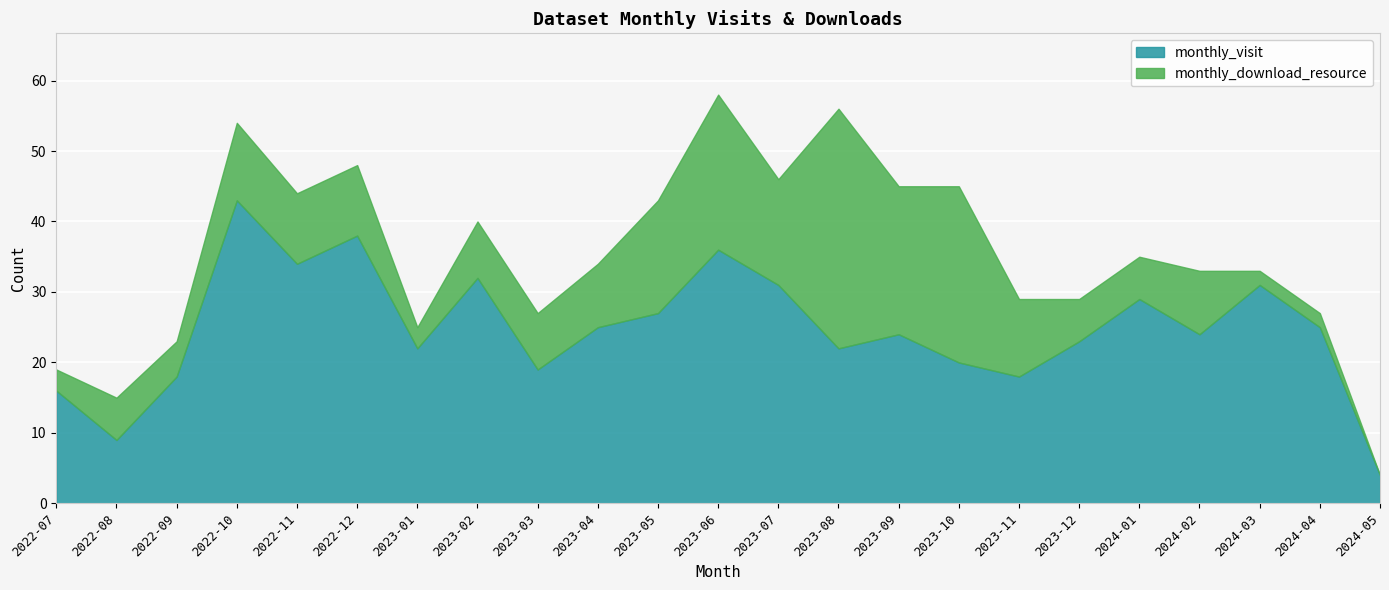

True or false: monthly_download_resource has more than 0 interior local peaks.

True